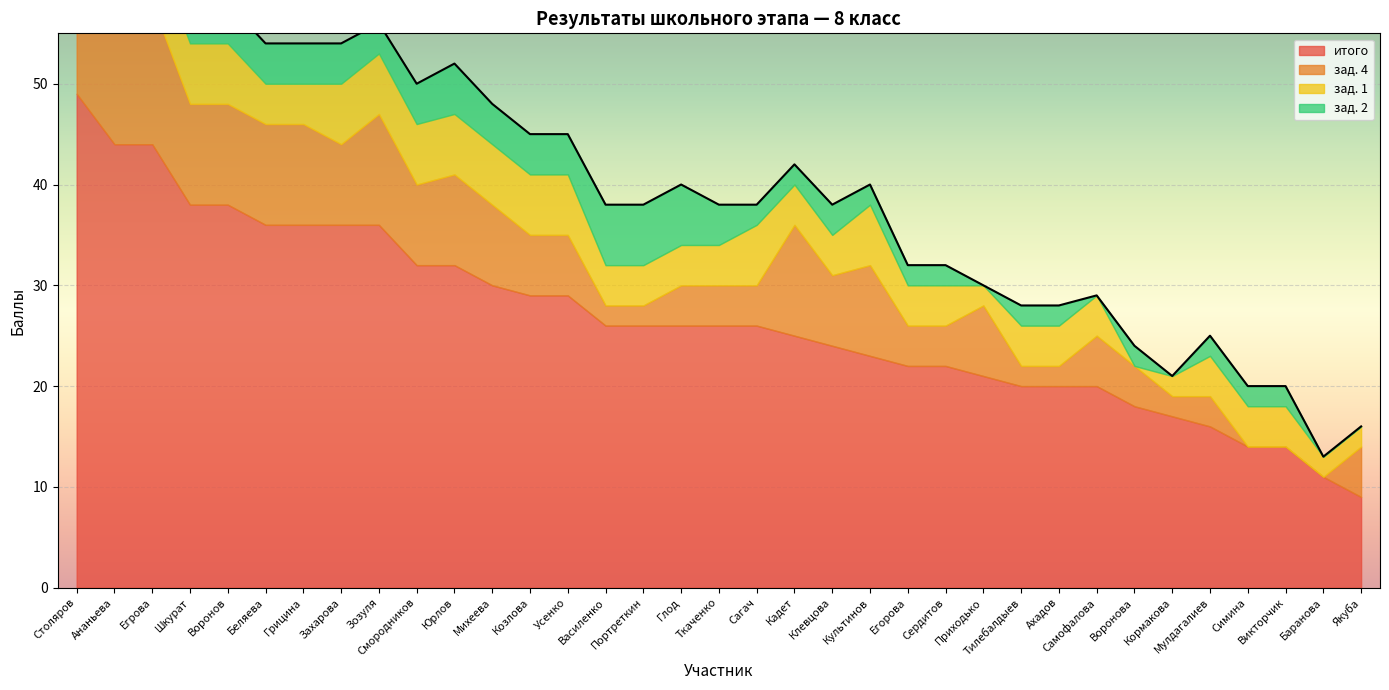

Which series has the largest total across all categories?

итого